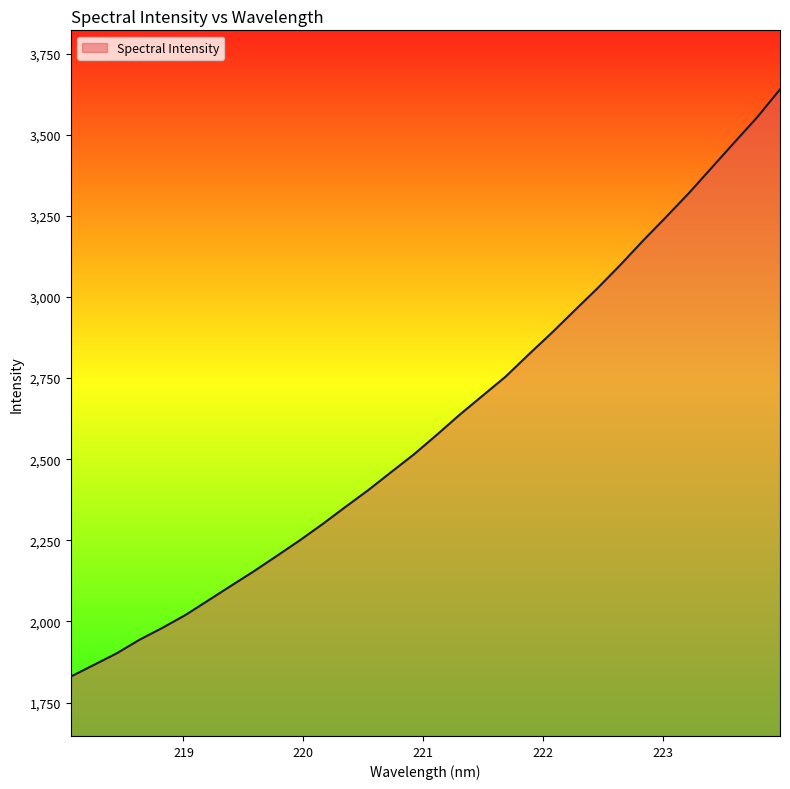

What is the difference between the maximum and minimum values?

1809.3